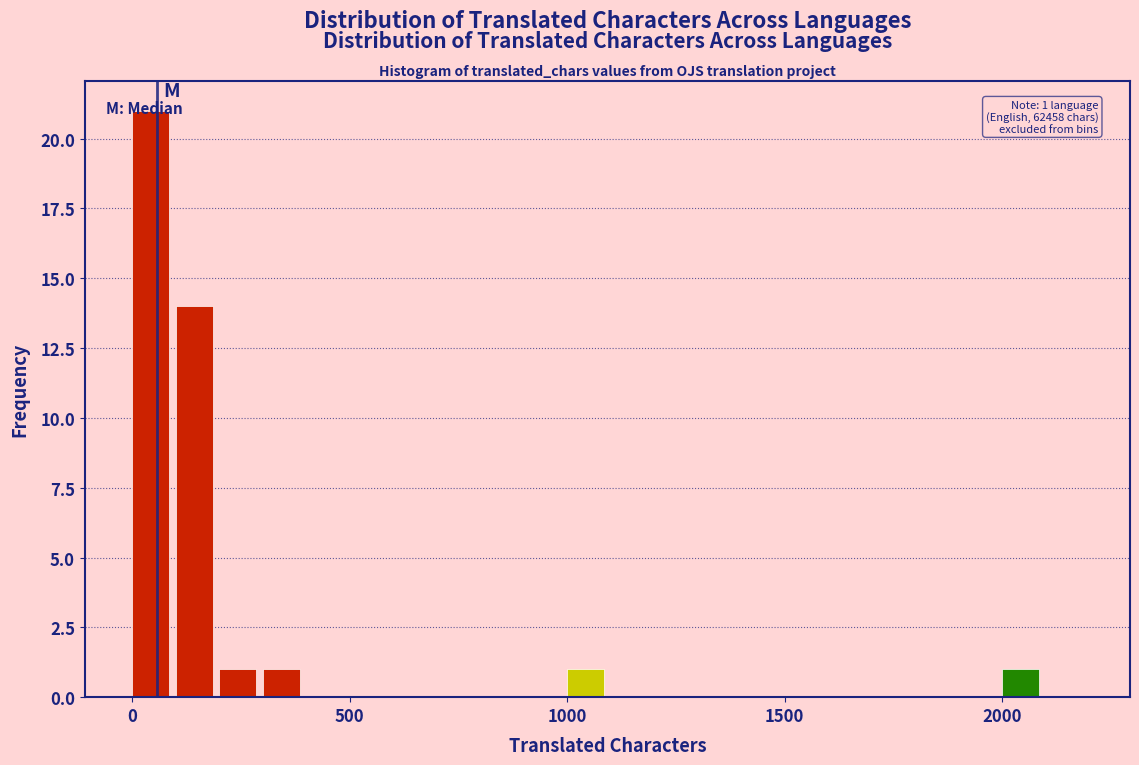

Read against the x-axis, roughly where is the centre of the tallest bar?

50